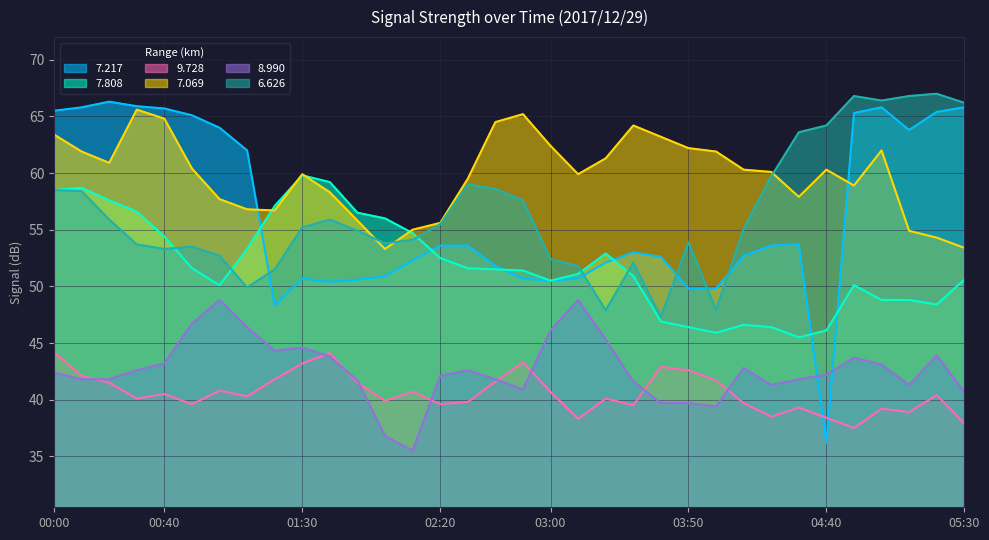

What is the label of the 19th point from the right?

02:30